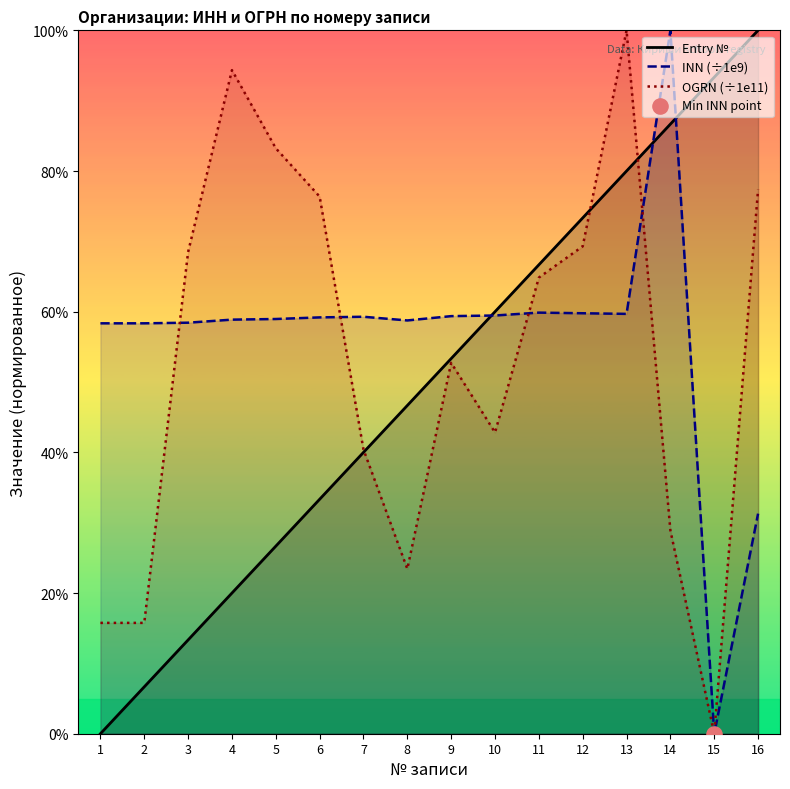

Which series reaches the maximum Y coordinate?

Entry №